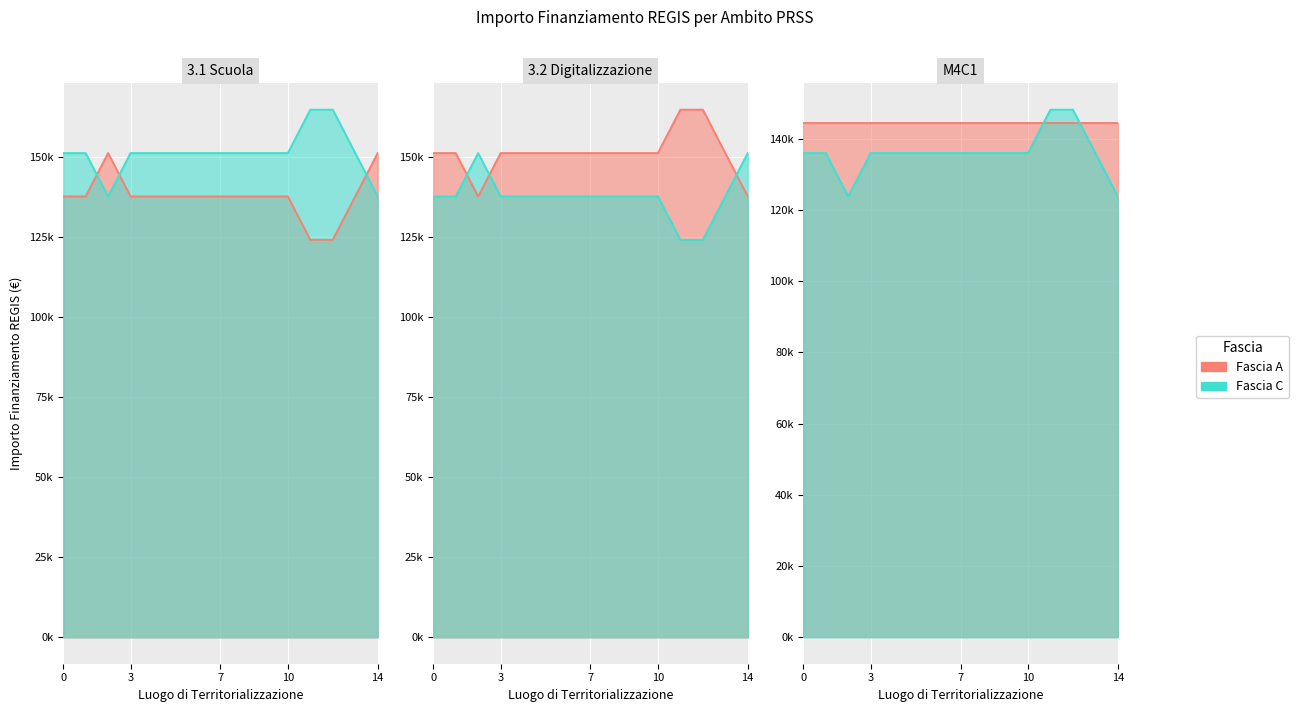

True or false: Fascia C has a value of 135999.9 at 3.

True